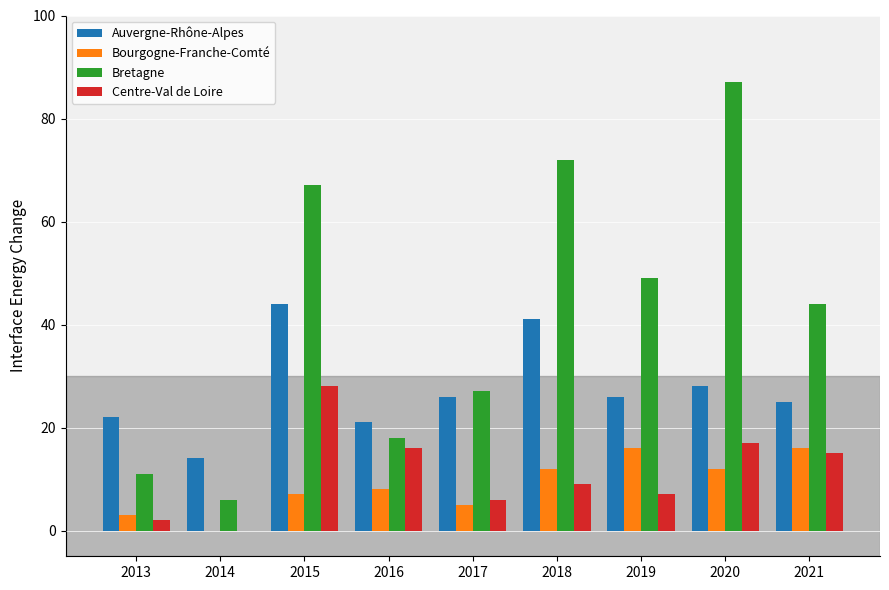

How many groups of bars are there?

9